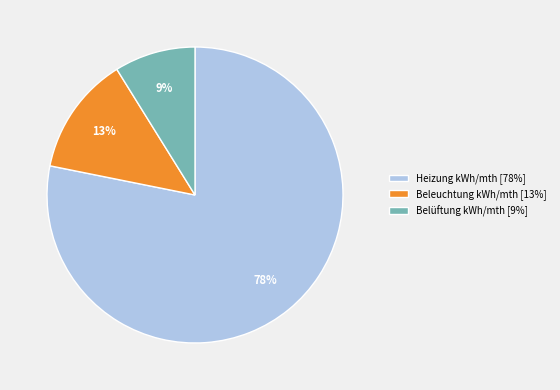

Between Heizung kWh/mth [78%] and Belüftung kWh/mth [9%], which is larger?

Heizung kWh/mth [78%]